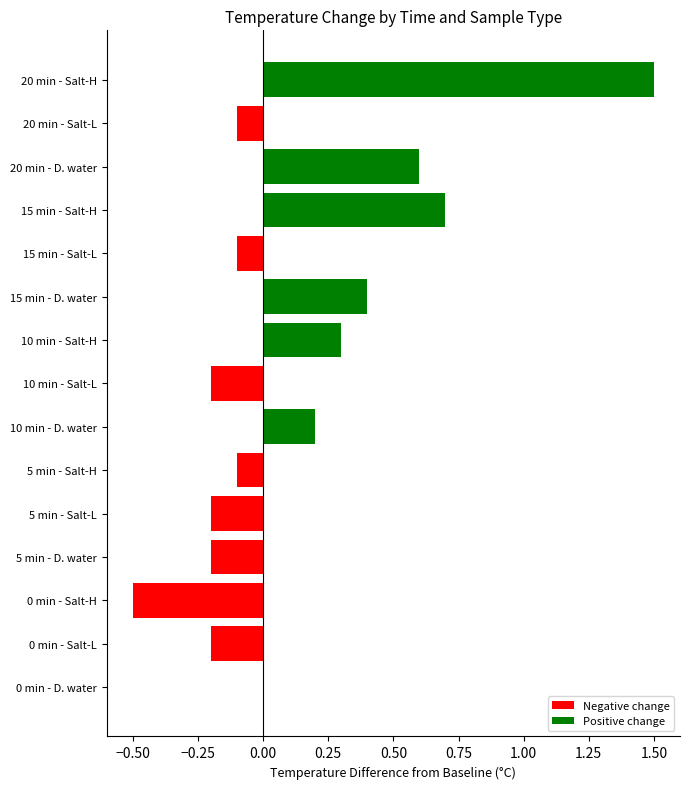

Which has a higher value, 15 min - Salt-L or 15 min - Salt-H?

15 min - Salt-H